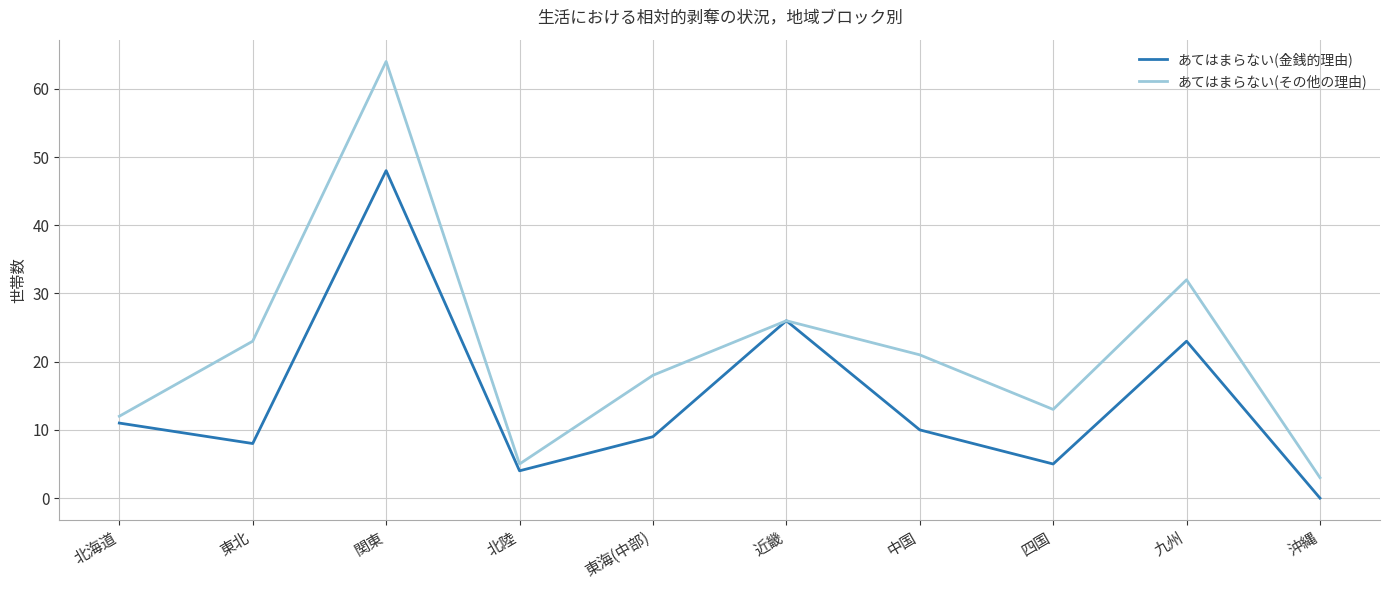

Does the chart display data point markers on the line(s)?

No